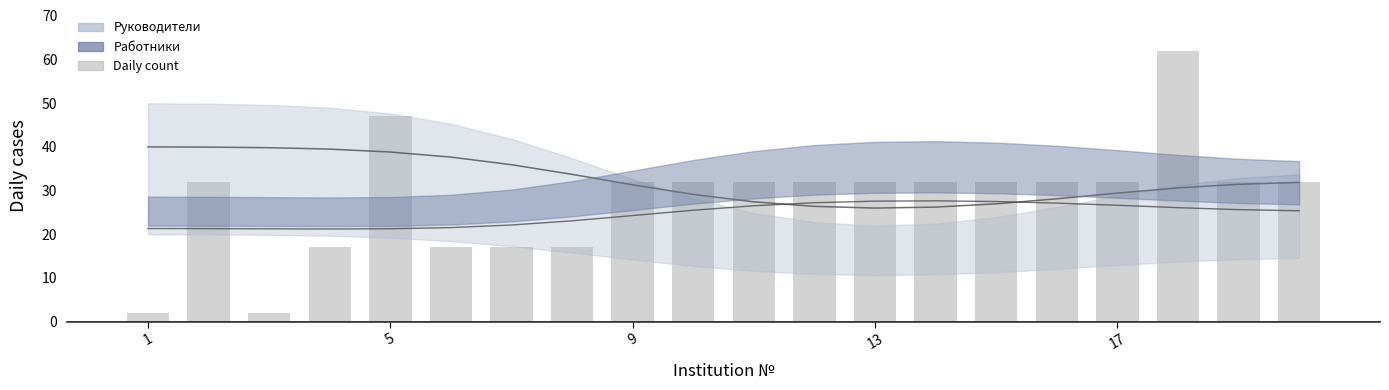

List the series in order of their overall mean, highest first.

Руководители, Daily count, Работники